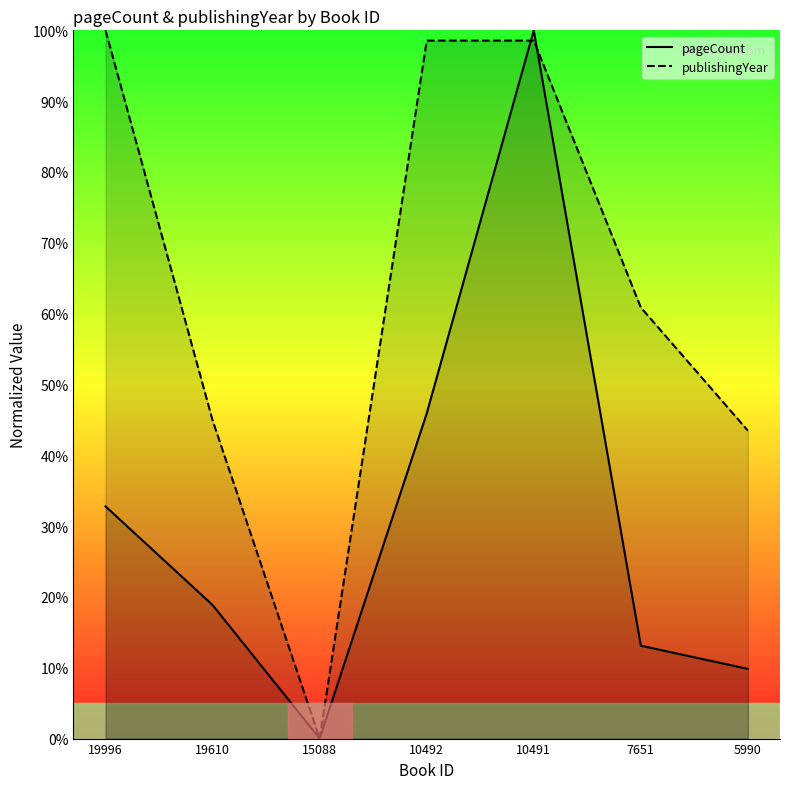

What is the difference between the second highest and second lowest values in the pageCount series?

36.1